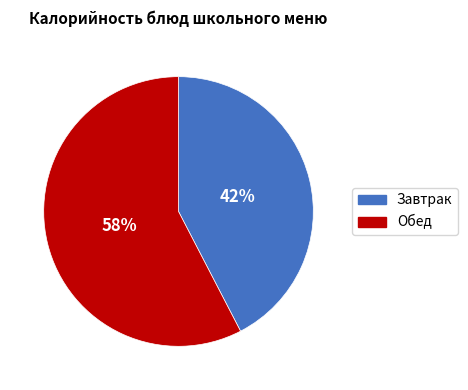

Do Завтрак and Обед together represent more than half of the pie?

Yes